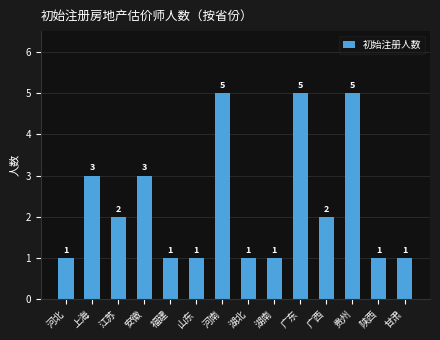

What is the difference between the maximum and minimum values?

4